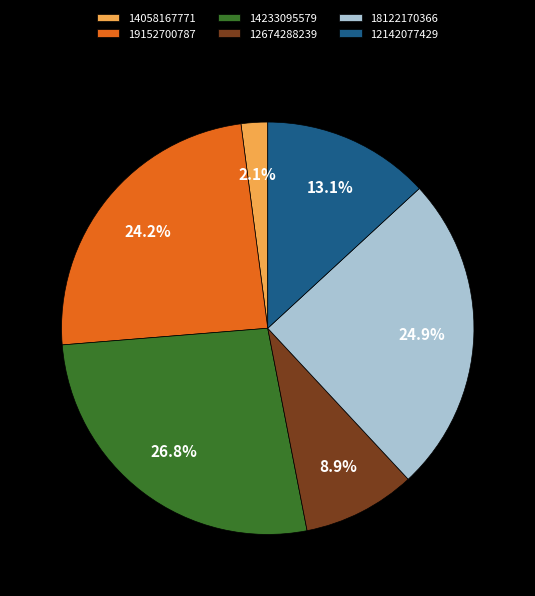

What percentage is NOT represented by 12674288239?

91.1%